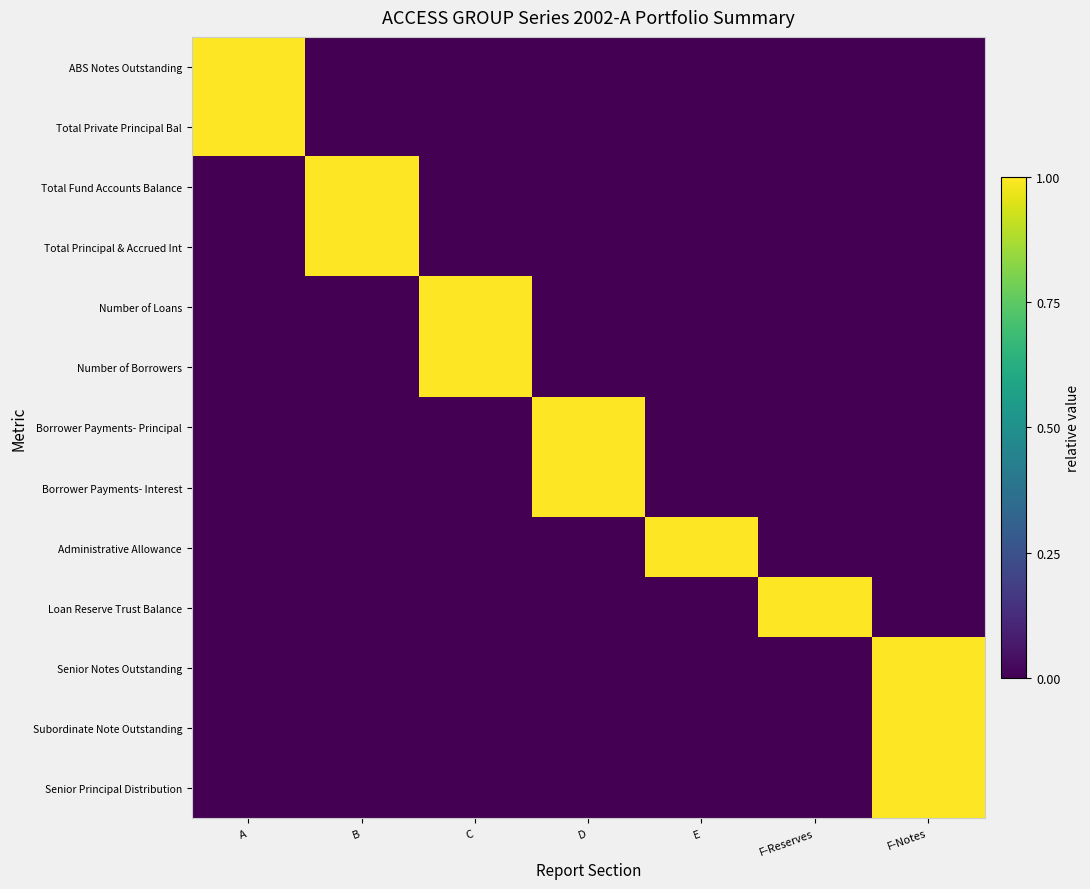

Which series has the largest total across all categories?

ABS Notes Outstanding